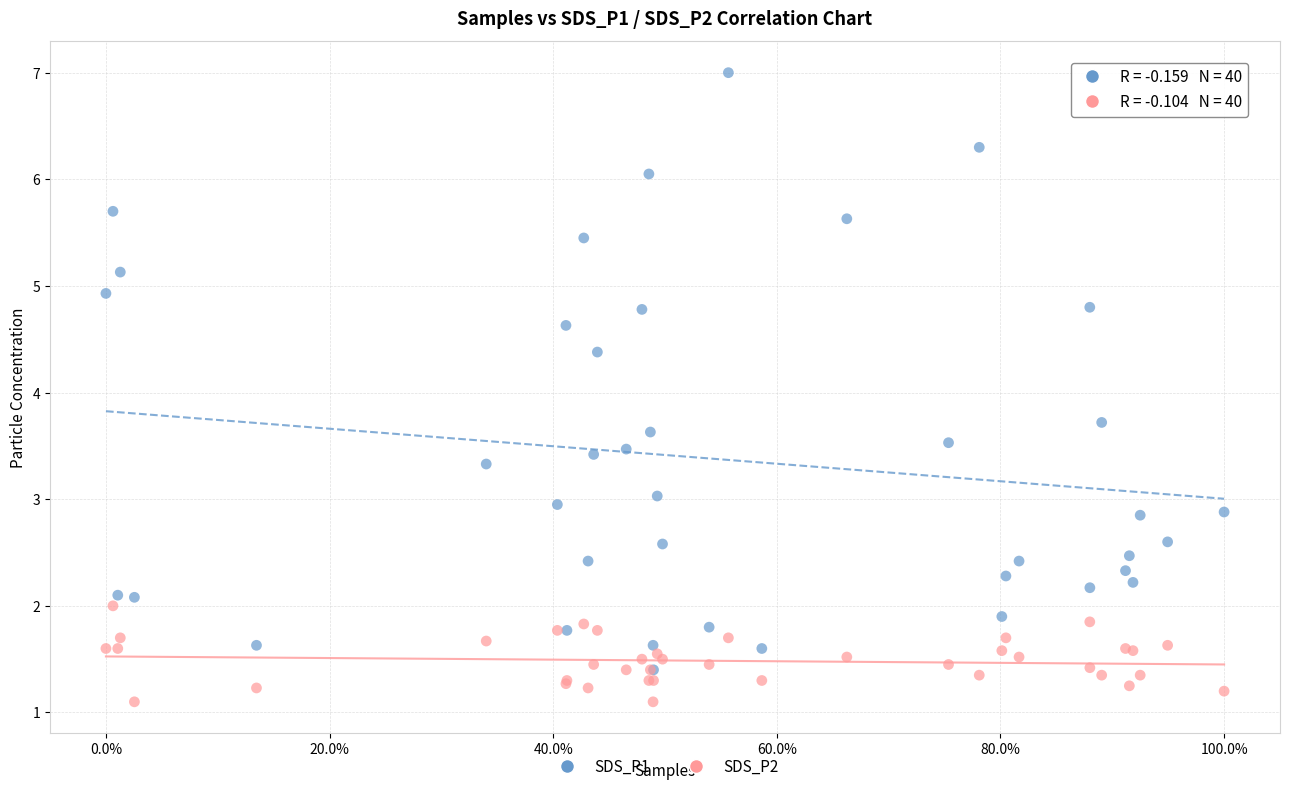

Which series reaches the minimum Y coordinate?

SDS_P2